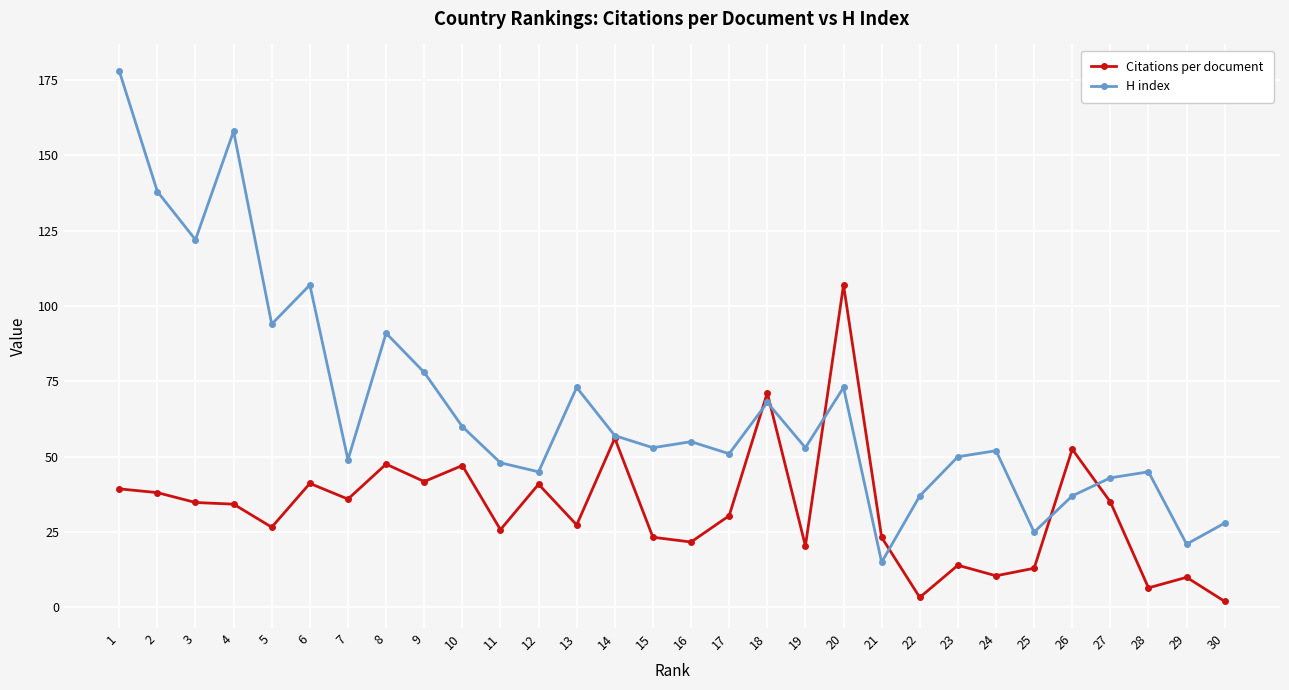

At how many categories does at least one series exceed 38?

25